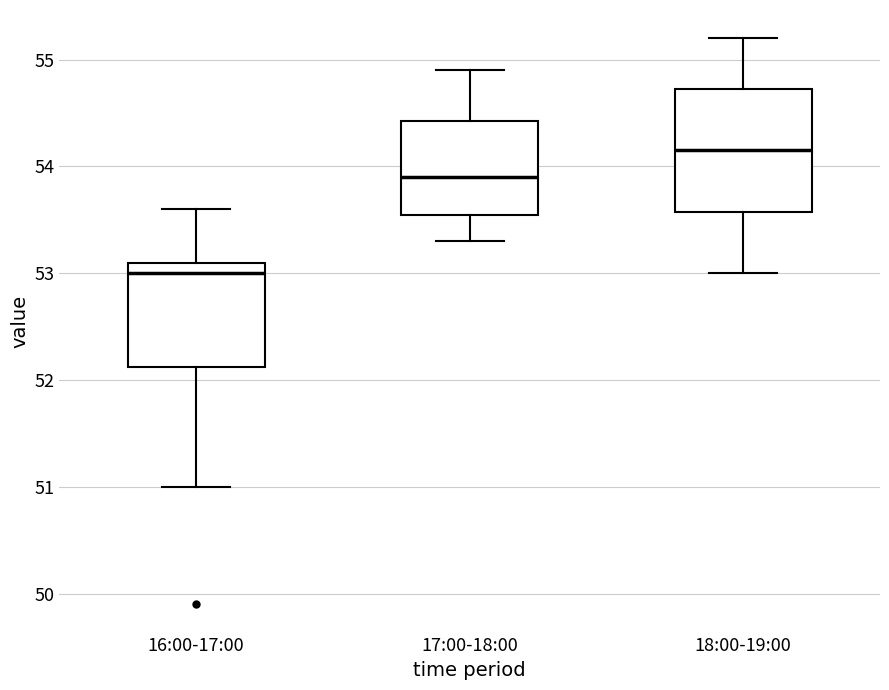

Where is the upper edge of the box for 17:00-18:00 on the y-axis? The values are not printed on the chart, so give them approximately, as read against the axis.

54.4